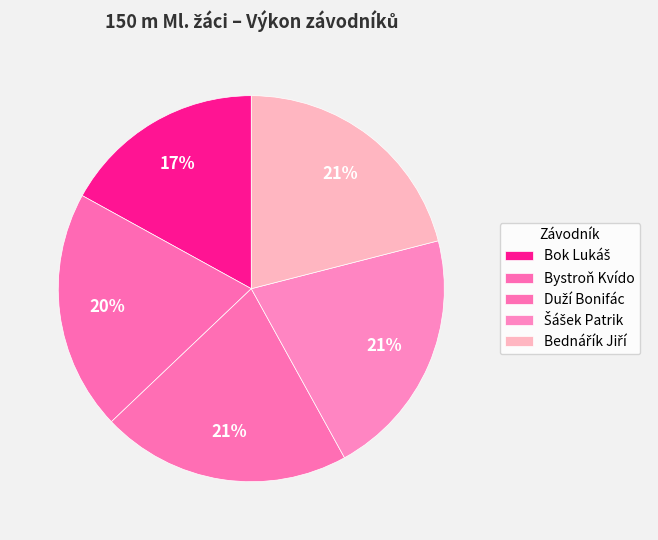

Count the number of slices in the pie.

5